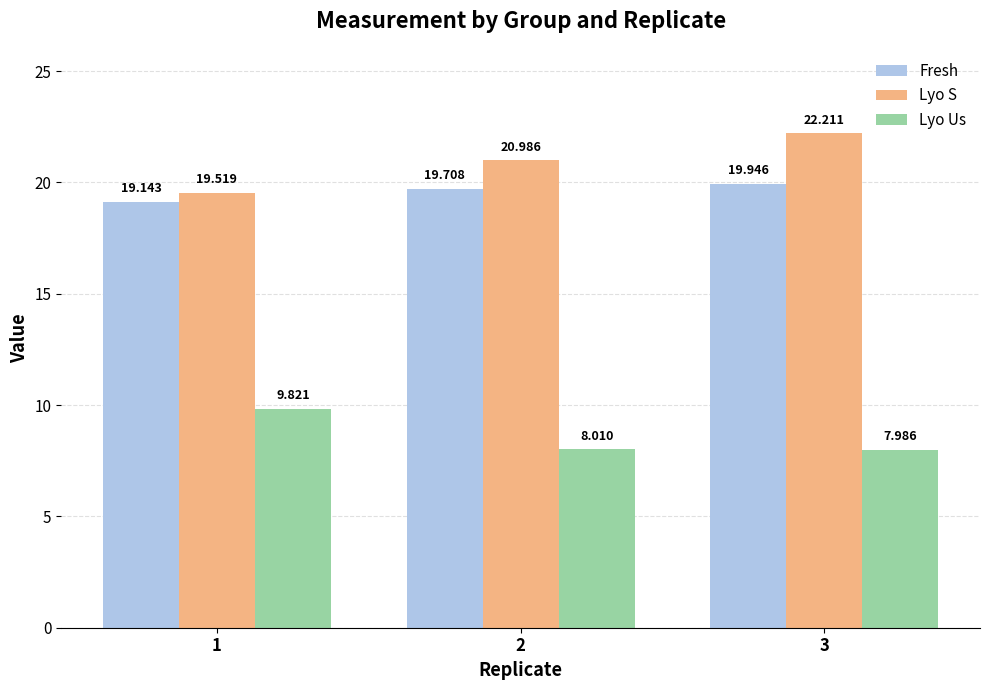

At which category does the chart reach its peak across all series?

3